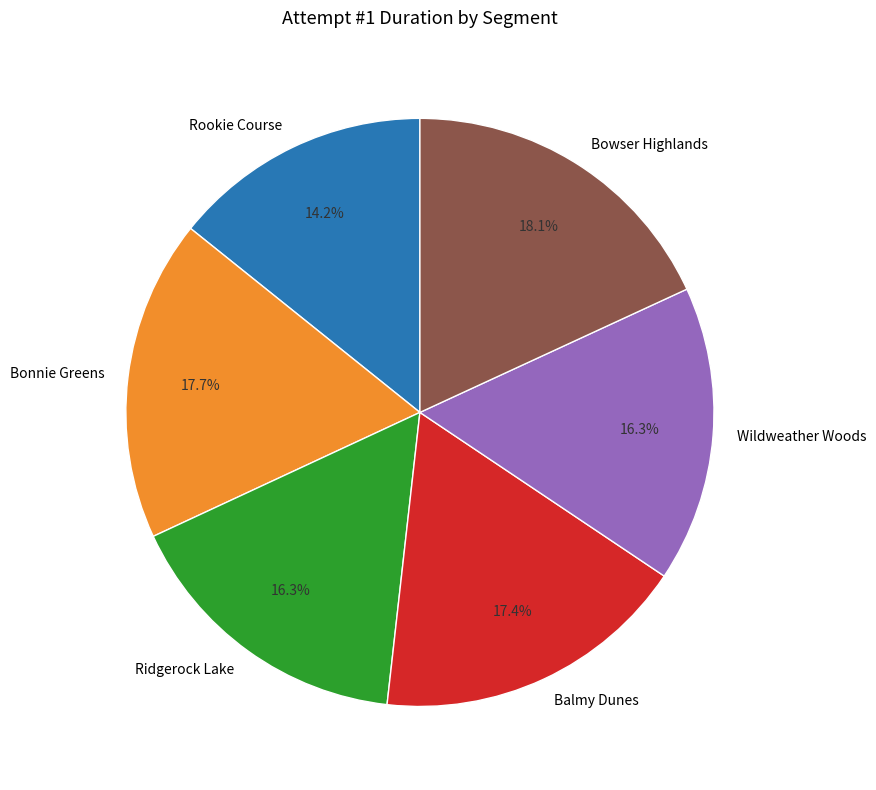

The Bonnie Greens slice represents 18% of the pie. True or false?

True